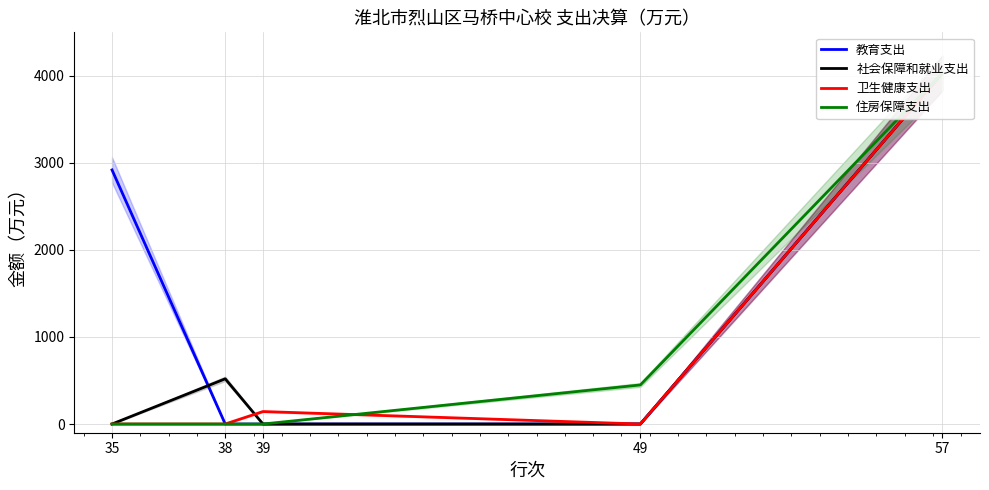

Count the number of categories in the chart.

5